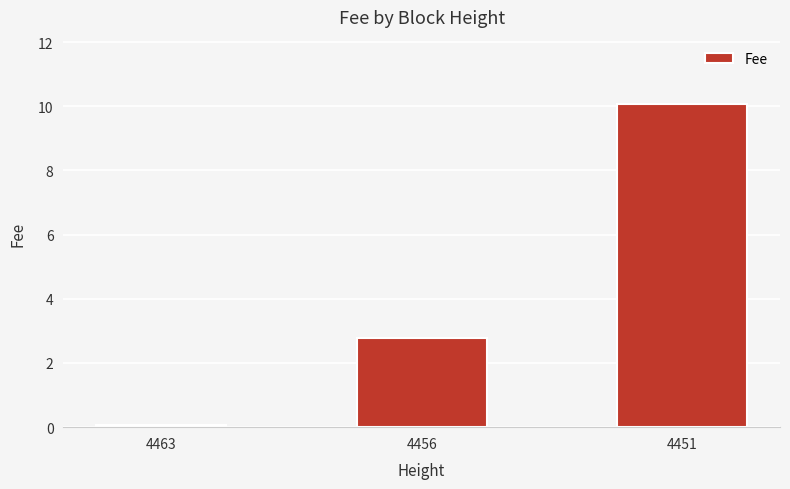

What is the greatest value displayed?

10.1